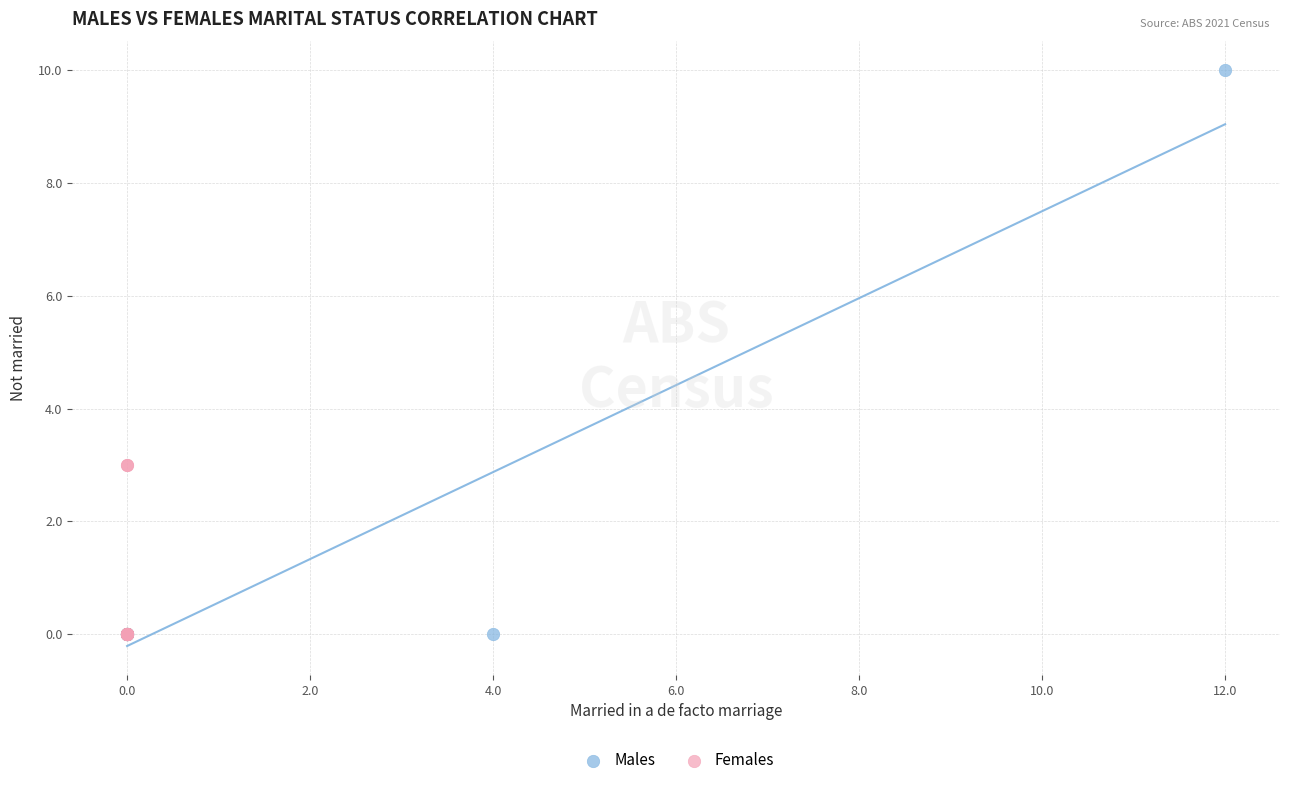

Which series has the largest Y range (max minus min)?

Males